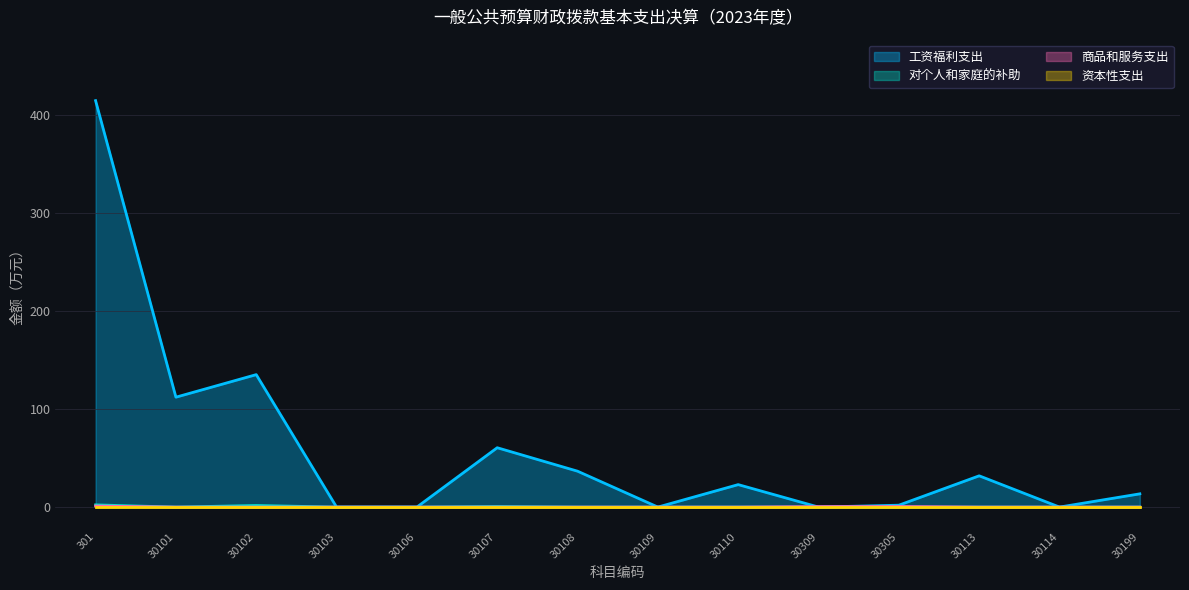

Where is 对个人和家庭的补助 nearest to the value 1?

30107